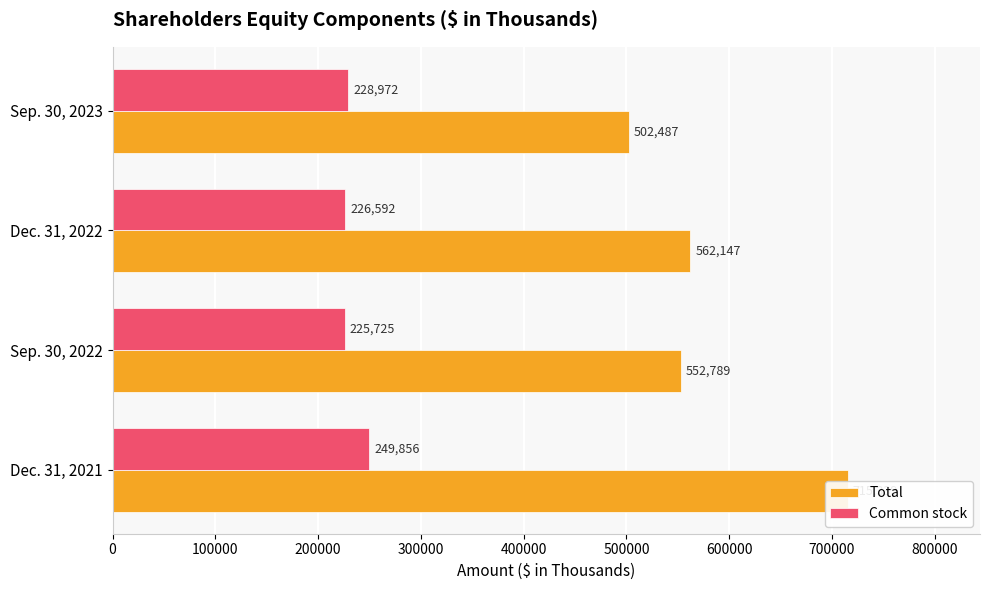

What are all the series names shown in the legend?

Total, Common stock